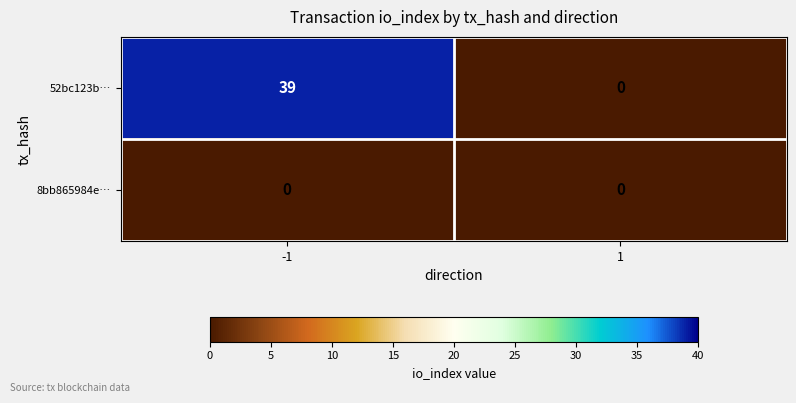

True or false: 52bc123b… has a value of 15 at 1.

False